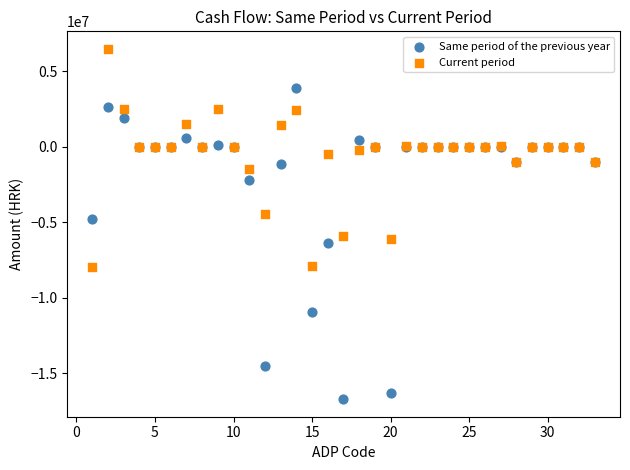

Which series has the widest spread of Y values?

Same period of the previous year